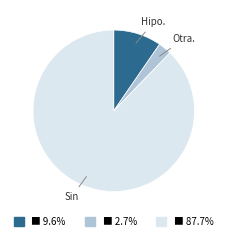

Does ■ 2.7% represent more than half of the total?

No